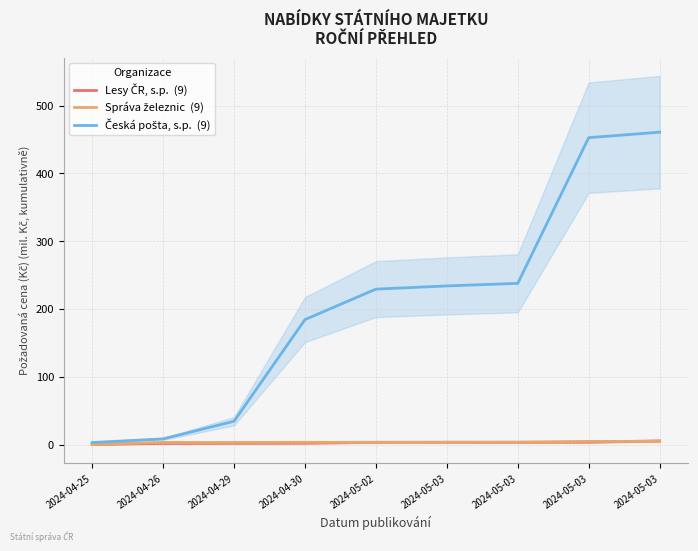

The Lesy ČR, s.p.  (9) series shows 1.9 at 2024-04-30. True or false?

True